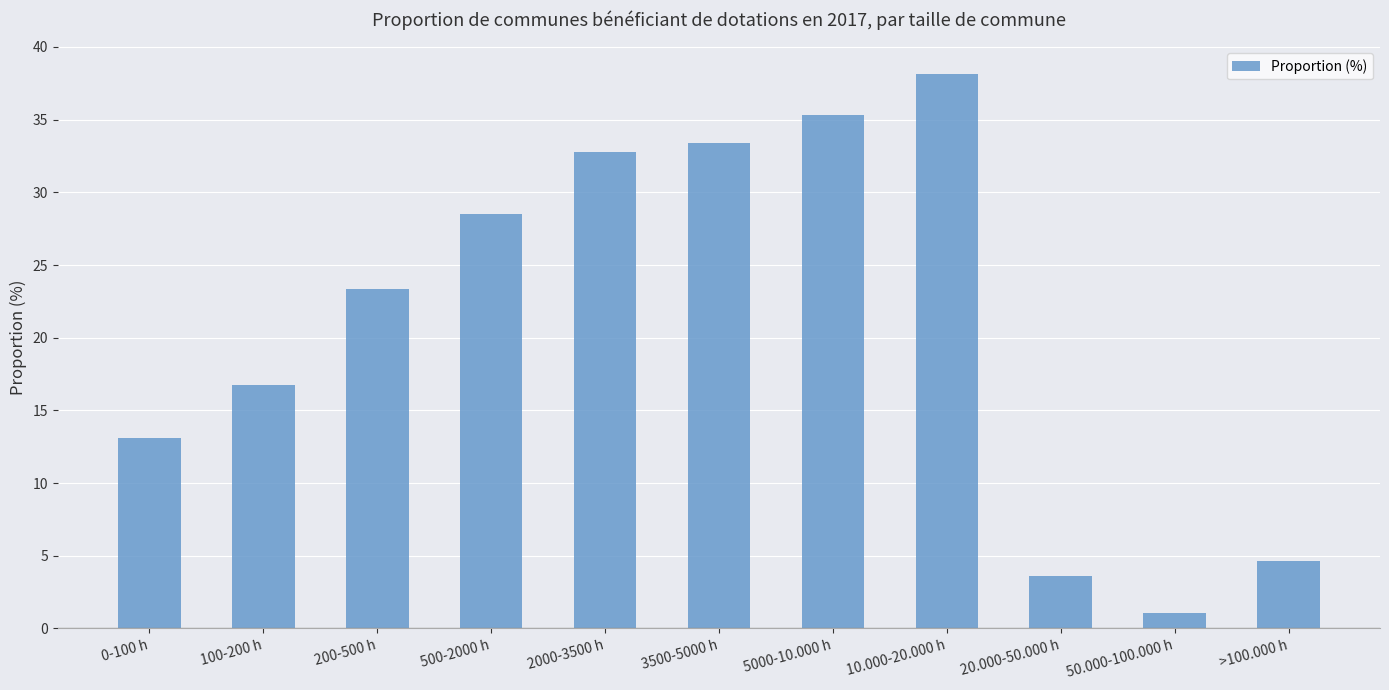

Reading left to right, transcribe all the data shown in this chart.

0-100 h=13.1	100-200 h=16.8	200-500 h=23.4	500-2000 h=28.5	2000-3500 h=32.8	3500-5000 h=33.4	5000-10.000 h=35.3	10.000-20.000 h=38.1	20.000-50.000 h=3.6	50.000-100.000 h=1.1	>100.000 h=4.7